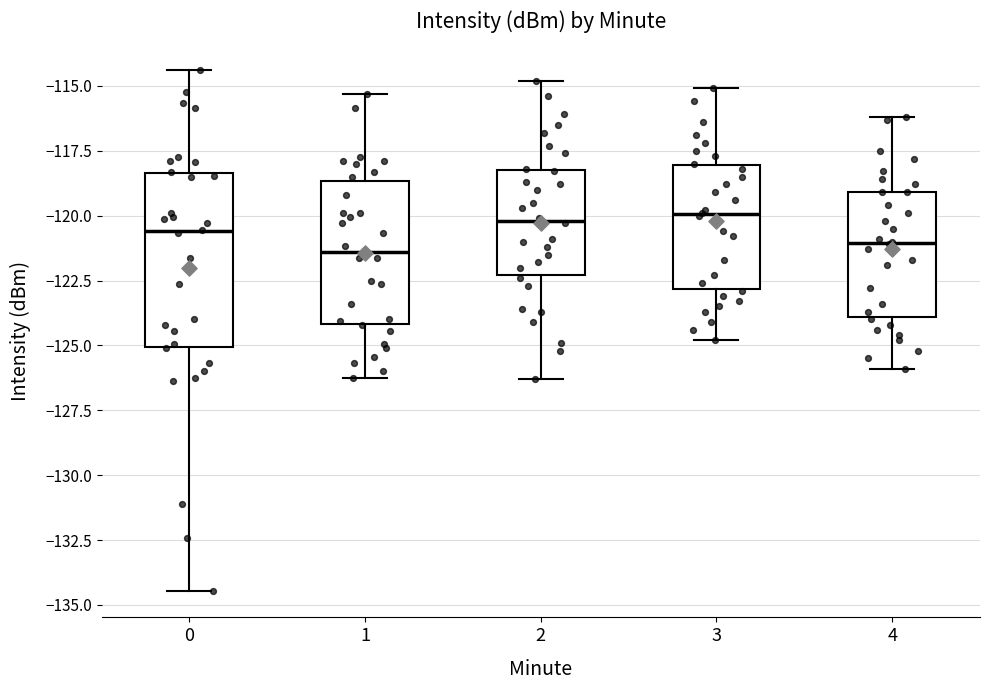

Comparing the boxes themselves (not the whiskers), which one is the tallest?

0